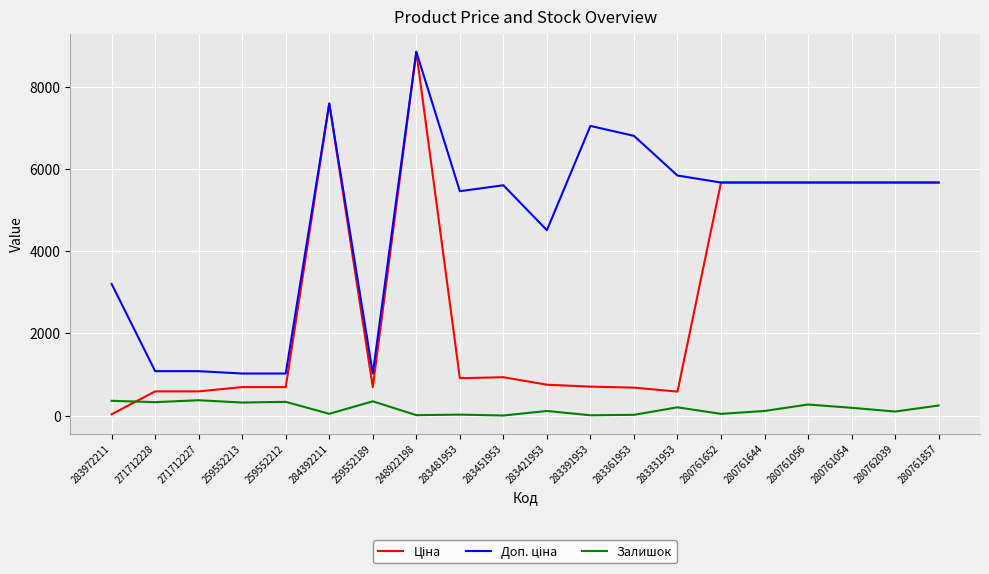

True or false: Залишок has a value of 19.0 at 283361953.

True